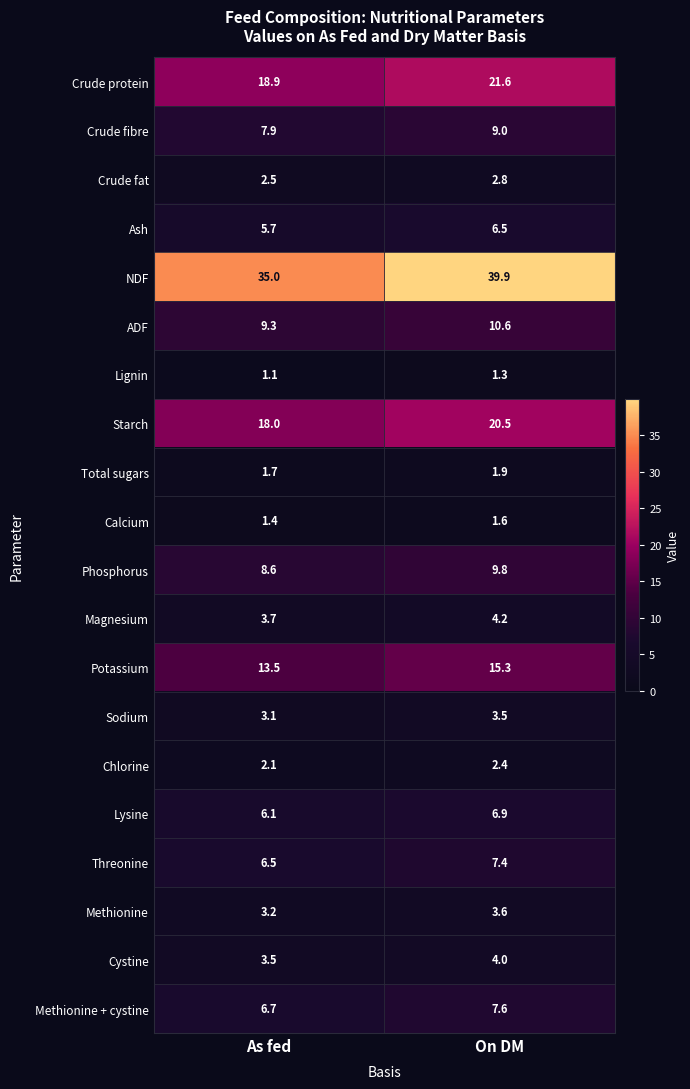

Rank the categories by Chlorine value from highest to lowest.

On DM, As fed